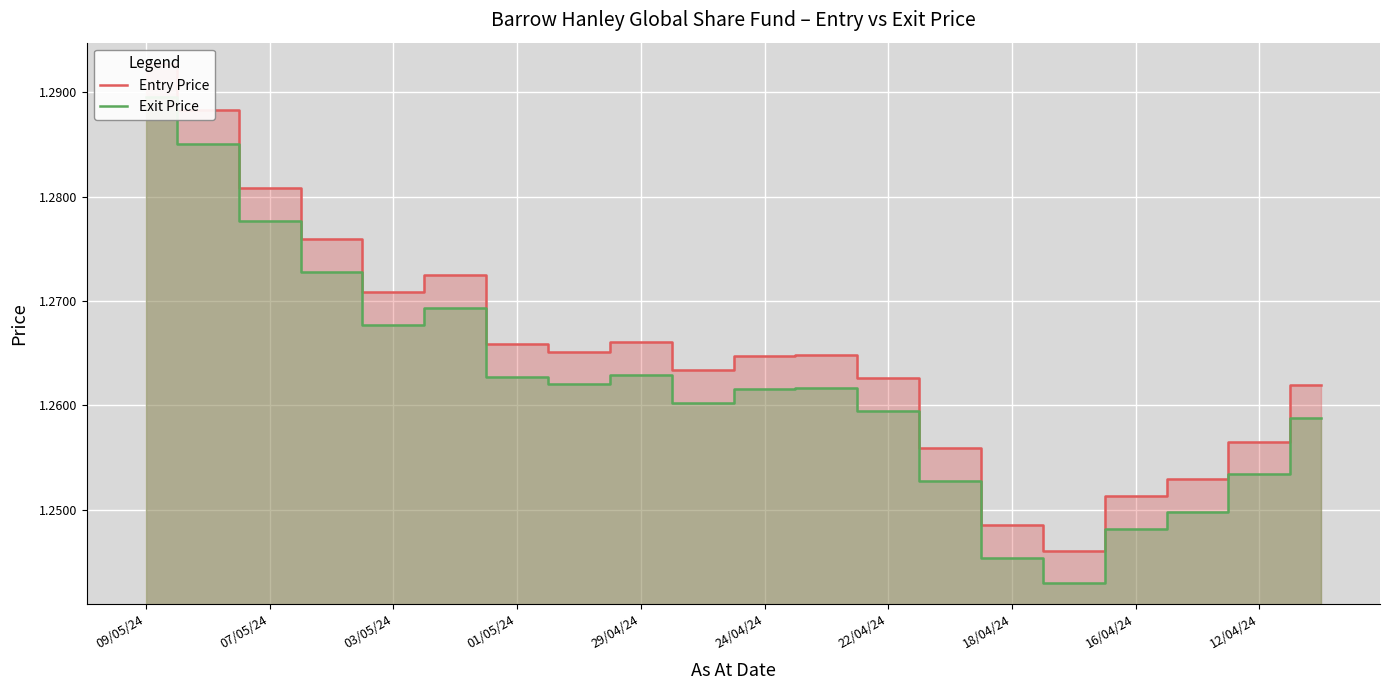

What is the lowest value of the Entry Price series?

1.2